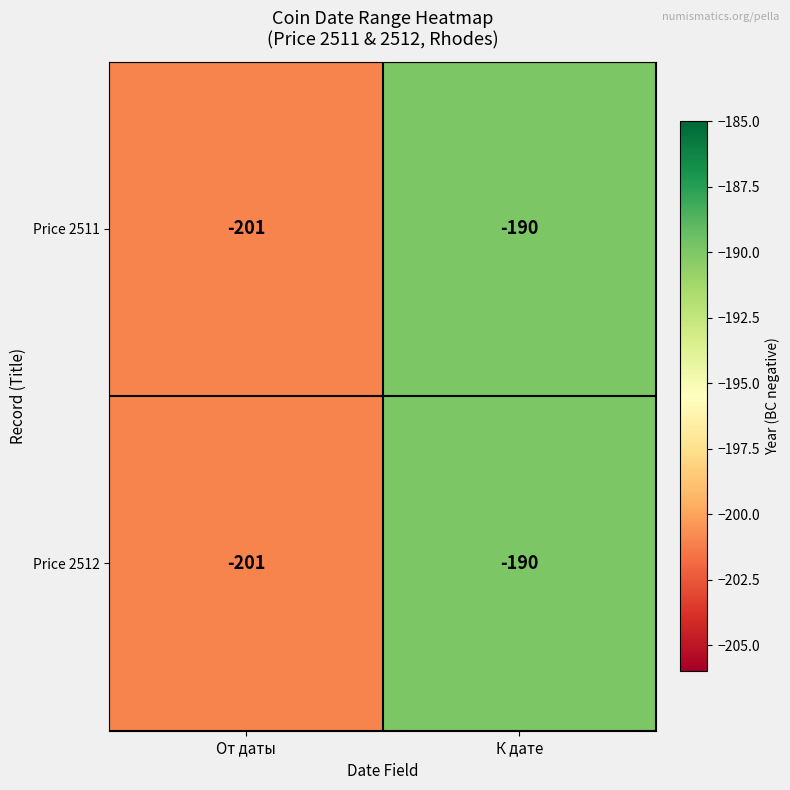

The value of Price 2511 at К дате is -190. True or false?

True